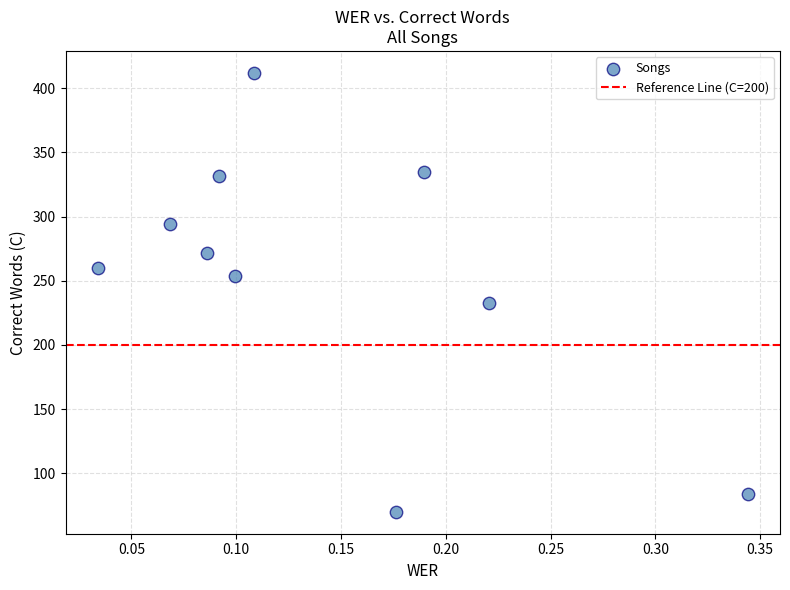

What is the range of Y values (max minus min)?

342